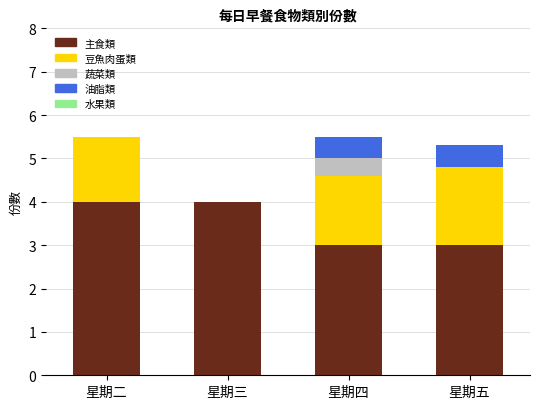

What is the total value across all series at 星期四?

5.5